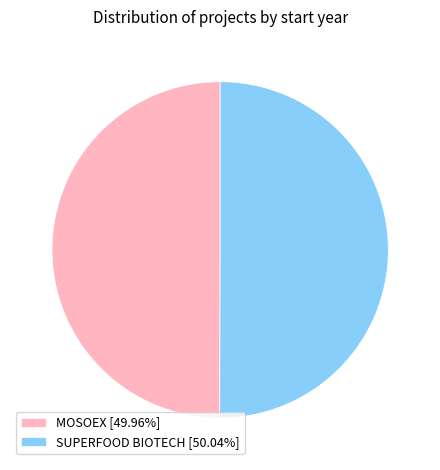

Count the number of slices in the pie.

2